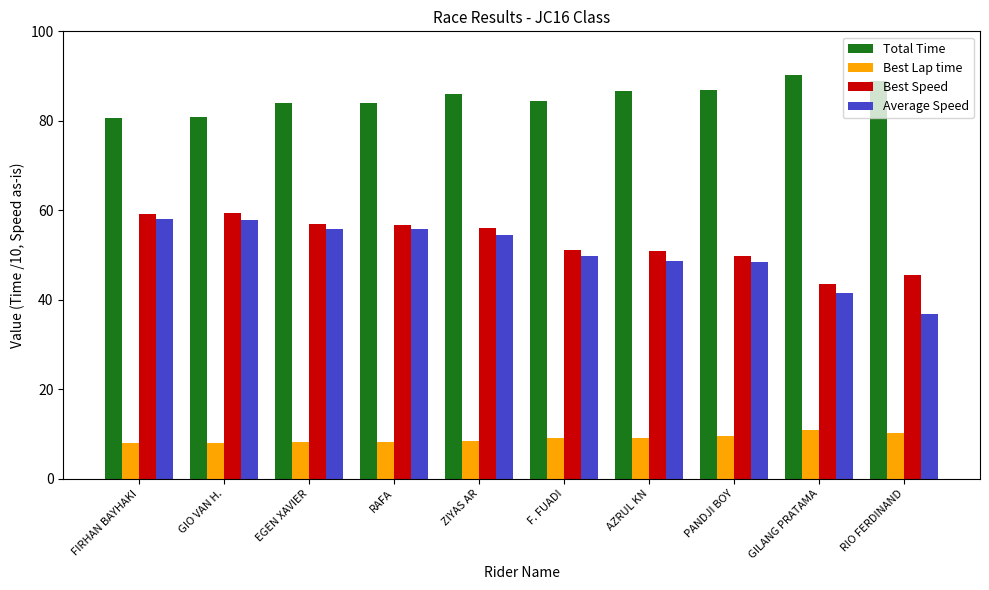

What is the highest value of the Total Time series?

90.2